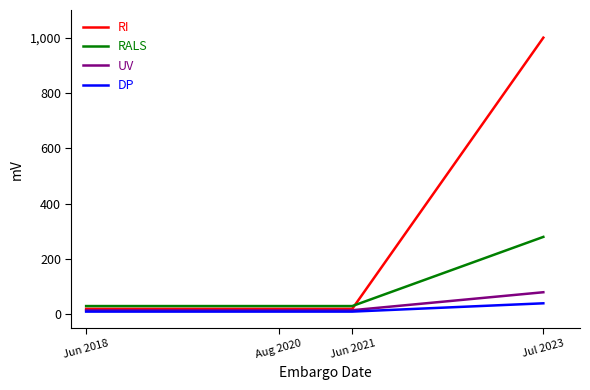

What position from the right is Jul 2023?

1